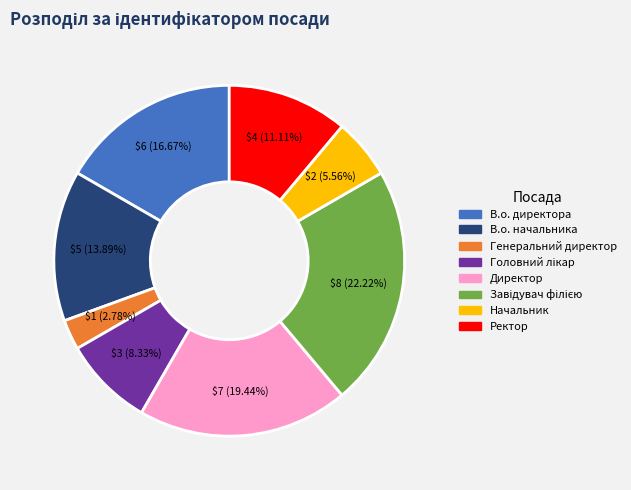

To the nearest percent, what percentage of the pie is Начальник?

6%